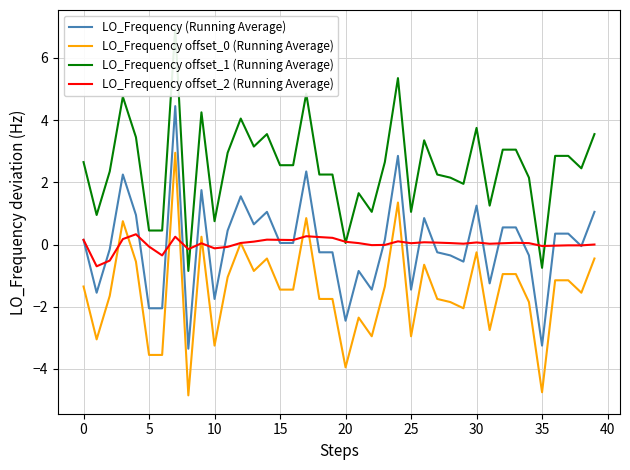

Which series has the largest total across all categories?

LO_Frequency offset_1 (Running Average)